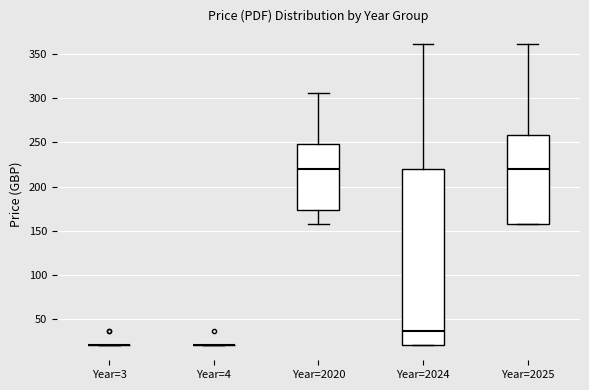

Reading left to right, transcribe this box plot: for each box, give where its median line is, the range the box spans, and where its two whiskers end, as read against the y-axis. The values are not printed on the chart, so give them approximately, as read against the axis.

Year=3: box collapsed to a line at 20, whiskers 20 to 20
Year=4: box collapsed to a line at 20, whiskers 20 to 20
Year=2020: median 220, box 175 to 250, whiskers 160 to 305
Year=2024: median 35, box 20 to 220, whiskers 20 to 360
Year=2025: median 220, box 160 to 260, whiskers 160 to 360